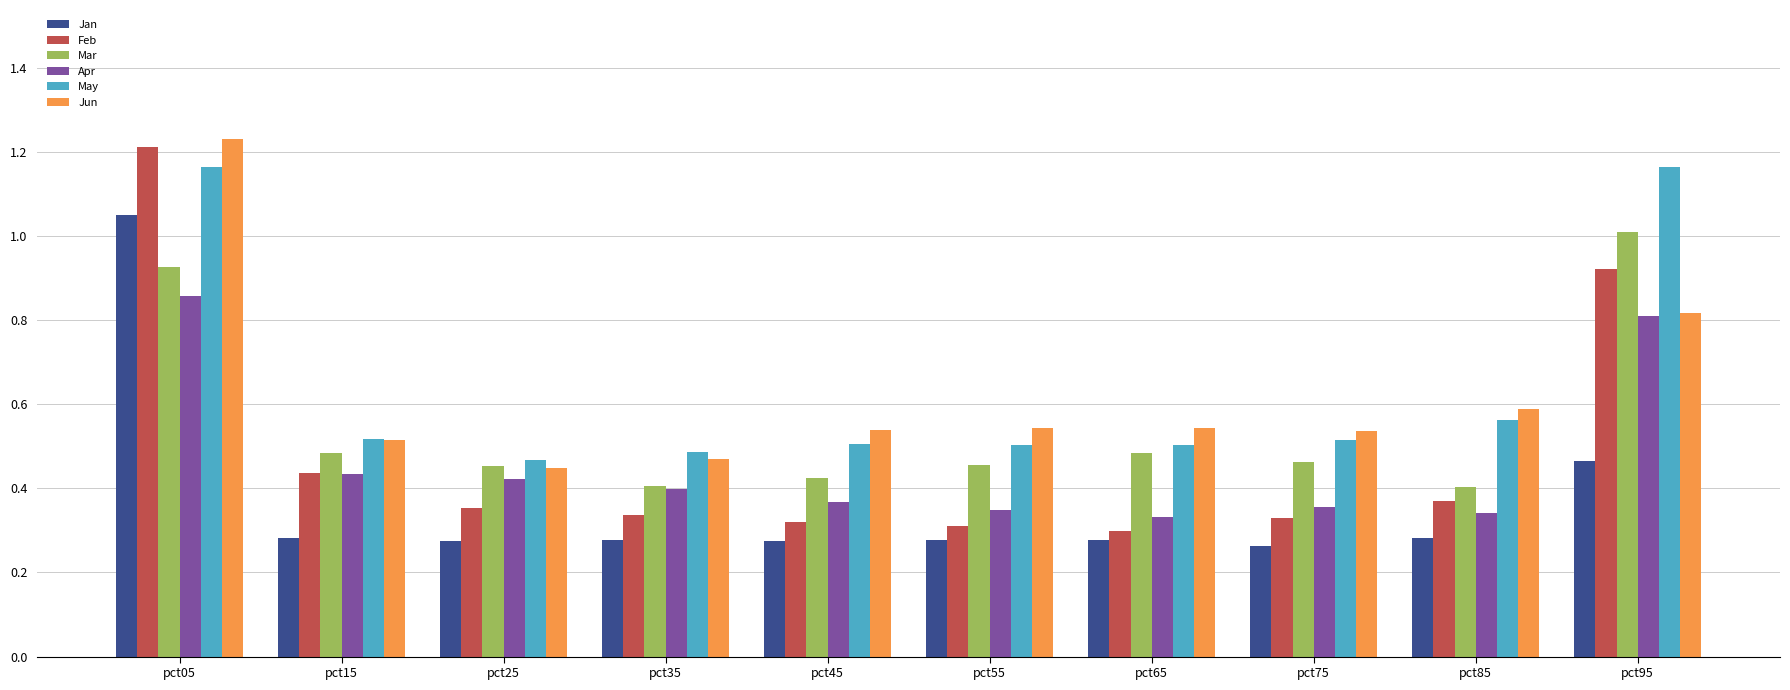

The value of Jan at pct45 is 0.3. True or false?

True